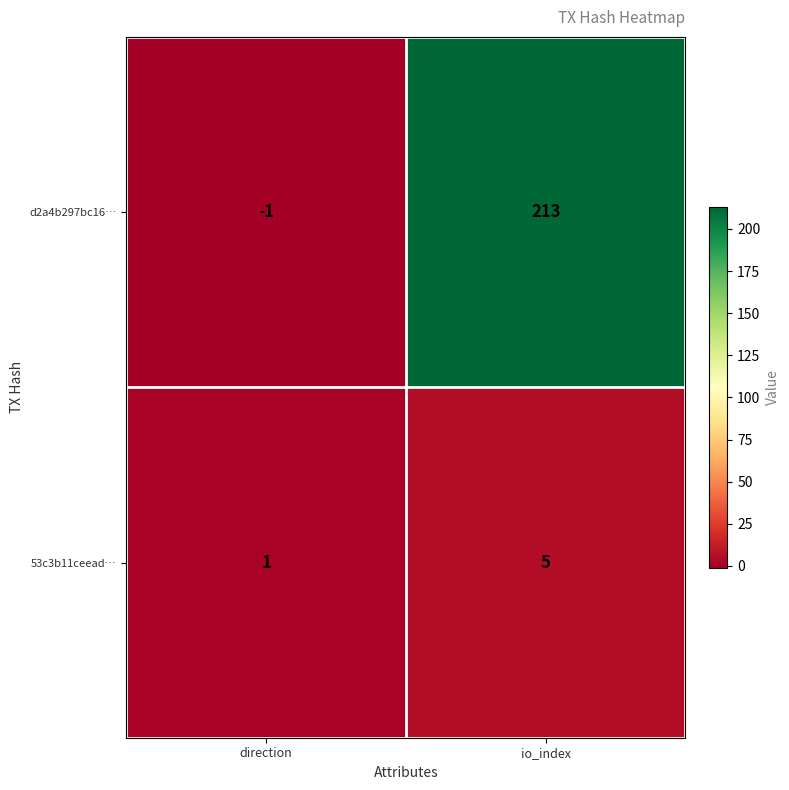

Is it true that 53c3b11ceead… equals 1 at io_index?

False